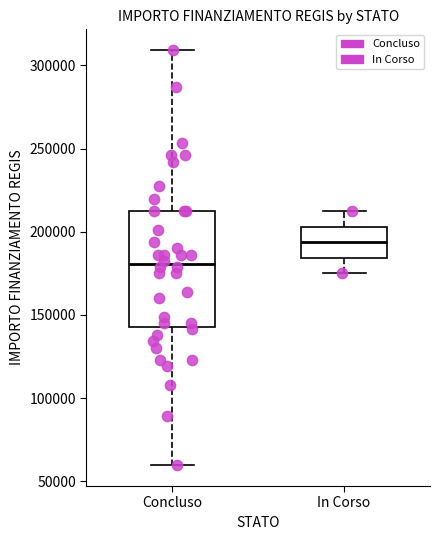

Reading left to right, transcribe this box plot: for each box, give where its median line is, the range the box spans, and where its two whiskers end, as read against the y-axis. The values are not printed on the chart, so give them approximately, as read against the axis.

Concluso: median 180000, box 145000 to 210000, whiskers 60000 to 310000
In Corso: median 195000, box 185000 to 205000, whiskers 175000 to 210000